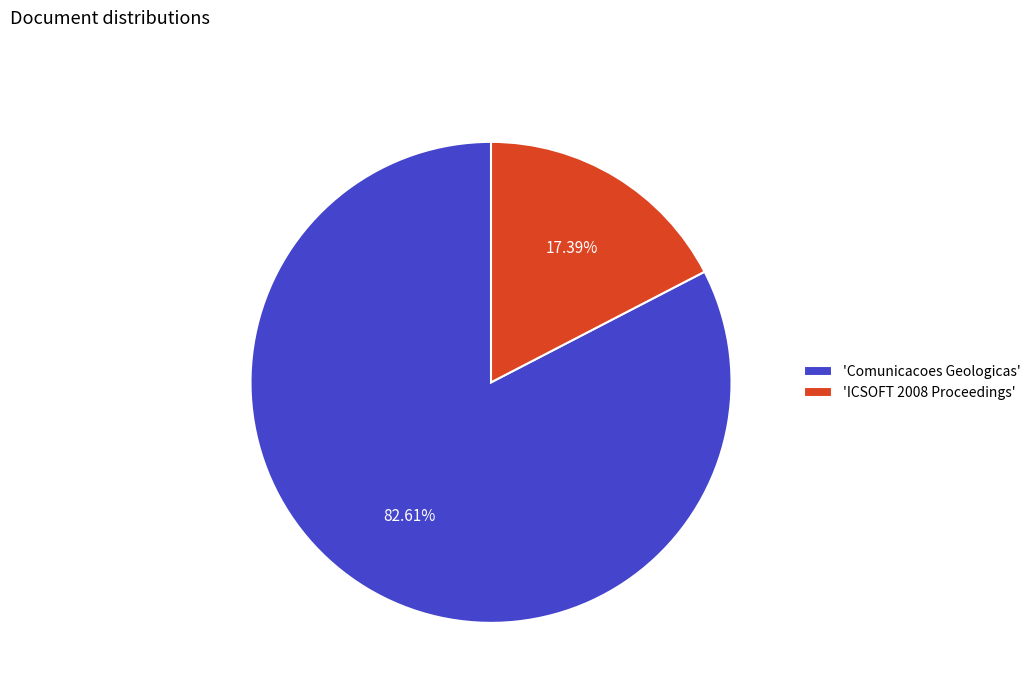

Between 'ICSOFT 2008 Proceedings' and 'Comunicacoes Geologicas', which is larger?

'Comunicacoes Geologicas'